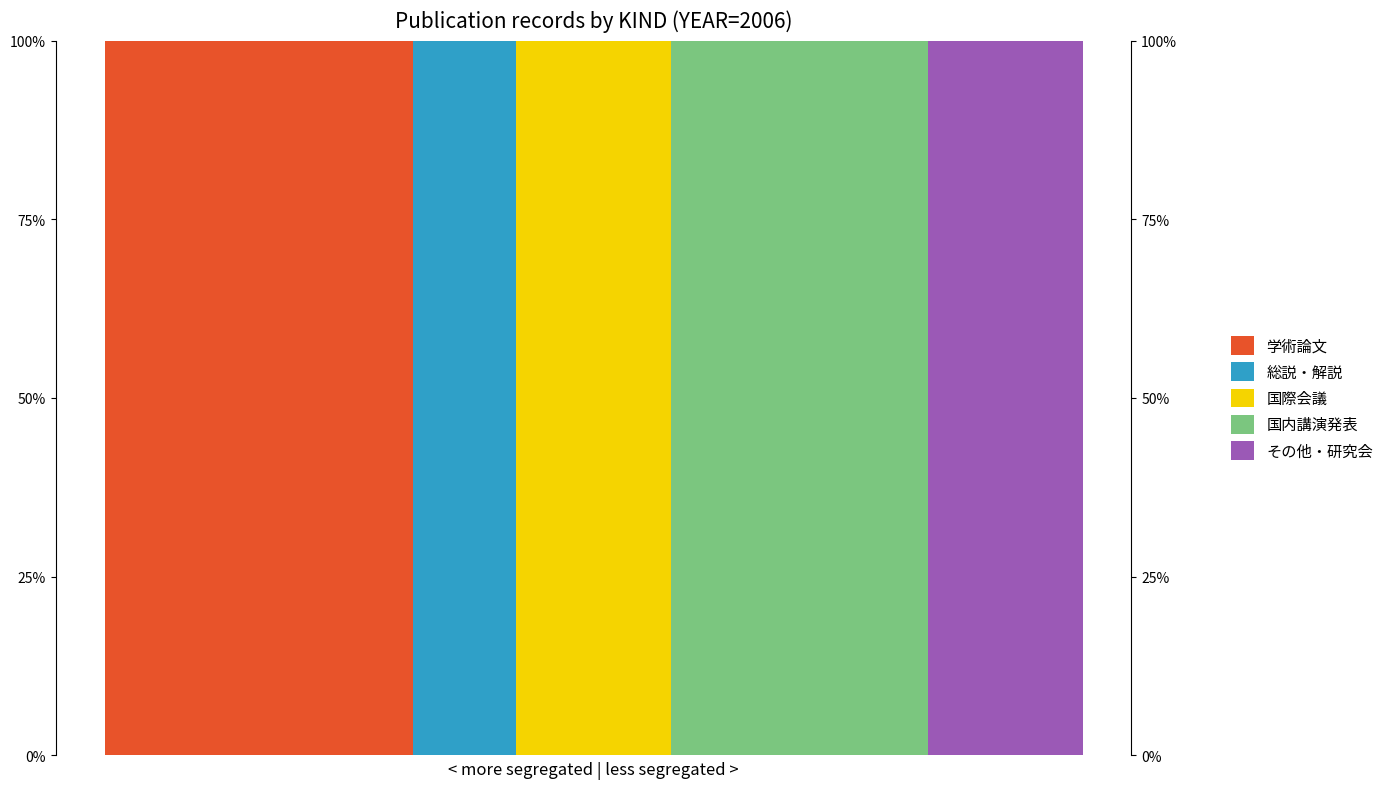

What is the maximum value for 国際会議?

1